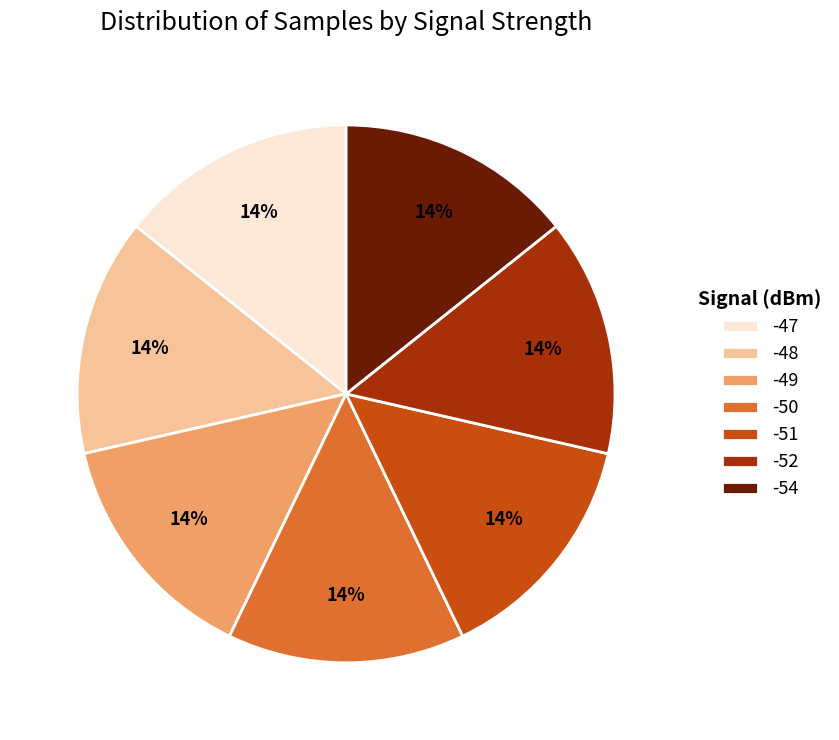

To the nearest percent, what is the combined percentage of -50 and -48?

29%